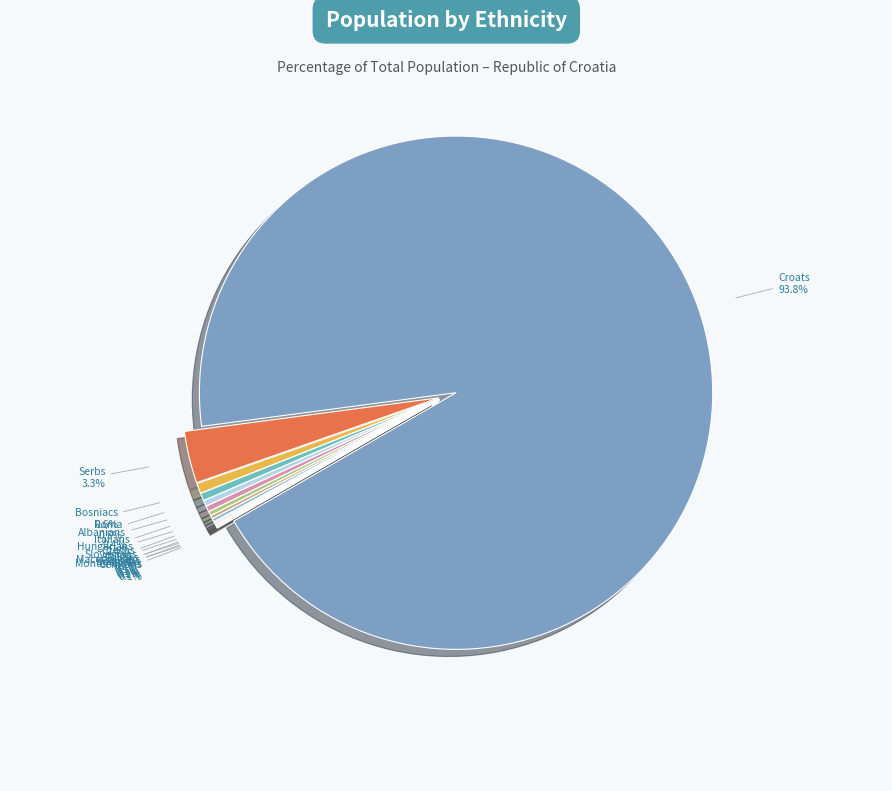

Which category accounts for the majority?

Croats